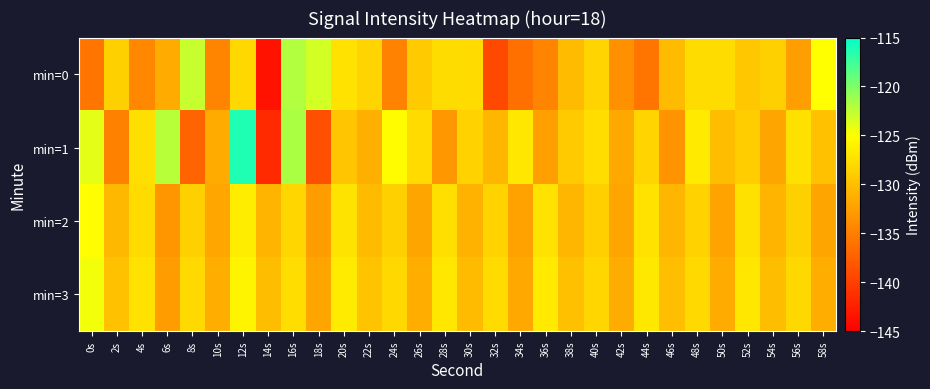

Reading left to right, transcribe all the data shown in this chart.

min=0: 0s=-135.8	2s=-128.7	4s=-134.3	6s=-131.5	8s=-122.8	10s=-134.5	12s=-128.0	14s=-143.4	16s=-122.0	18s=-123.2	20s=-127.2	22s=-128.3	24s=-134.7	26s=-129.1	28s=-127.7	30s=-127.8	32s=-139.2	34s=-136.1	36s=-134.5	38s=-130.3	40s=-128.2	42s=-133.7	44s=-135.8	46s=-130.3	48s=-127.7	50s=-127.7	52s=-129.4	54s=-128.6	56s=-132.6	58s=-125.0
min=1: 0s=-123.9	2s=-134.9	4s=-127.5	6s=-122.2	8s=-137.1	10s=-131.6	12s=-116.2	14s=-141.7	16s=-121.8	18s=-138.7	20s=-129.5	22s=-131.2	24s=-125.3	26s=-127.8	28s=-133.1	30s=-128.5	32s=-130.7	34s=-126.9	36s=-132.4	38s=-129.1	40s=-127.6	42s=-131.8	44s=-128.3	46s=-133.5	48s=-126.7	50s=-130.2	52s=-128.9	54s=-132.1	56s=-127.4	58s=-129.8
min=2: 0s=-125.1	2s=-130.5	4s=-127.8	6s=-133.2	8s=-128.6	10s=-131.9	12s=-126.4	14s=-130.8	16s=-128.2	18s=-132.6	20s=-127.1	22s=-130.3	24s=-128.7	26s=-132.0	28s=-127.5	30s=-130.9	32s=-128.4	34s=-132.3	36s=-127.2	38s=-130.6	40s=-128.8	42s=-132.1	44s=-127.3	46s=-130.7	48s=-128.5	50s=-132.2	52s=-127.4	54s=-130.8	56s=-128.6	58s=-132.0
min=3: 0s=-124.5	2s=-129.8	4s=-127.2	6s=-132.6	8s=-128.0	10s=-131.3	12s=-125.8	14s=-130.2	16s=-127.6	18s=-132.0	20s=-126.5	22s=-129.7	24s=-128.1	26s=-131.4	28s=-126.9	30s=-130.3	32s=-127.8	34s=-131.7	36s=-126.7	38s=-130.0	40s=-128.2	42s=-131.5	44s=-126.8	46s=-130.1	48s=-128.0	50s=-131.6	52s=-126.9	54s=-130.2	56s=-128.1	58s=-131.4